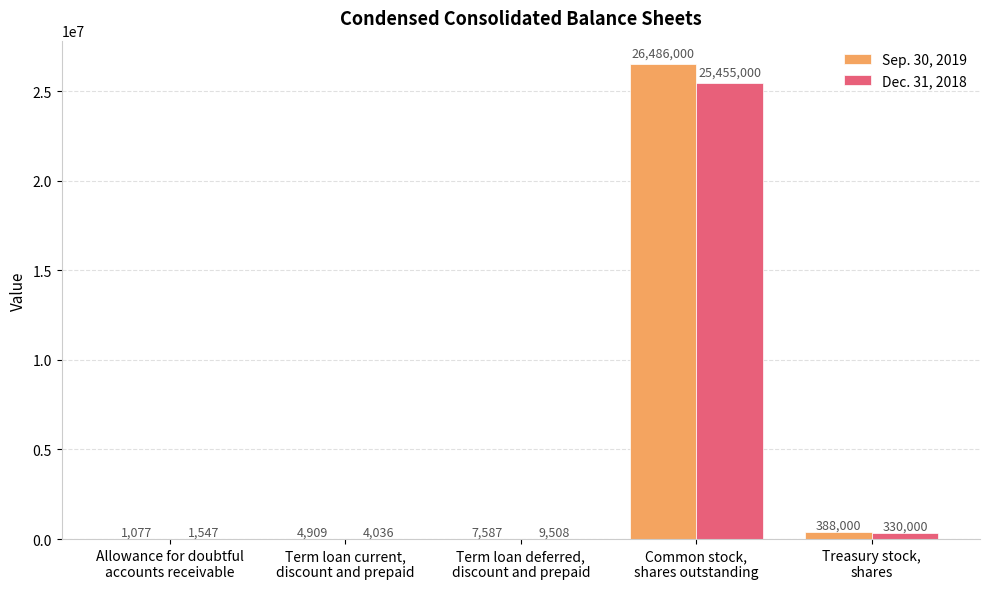

Where is Sep. 30, 2019 nearest to the value 13243538?

Treasury stock,
shares